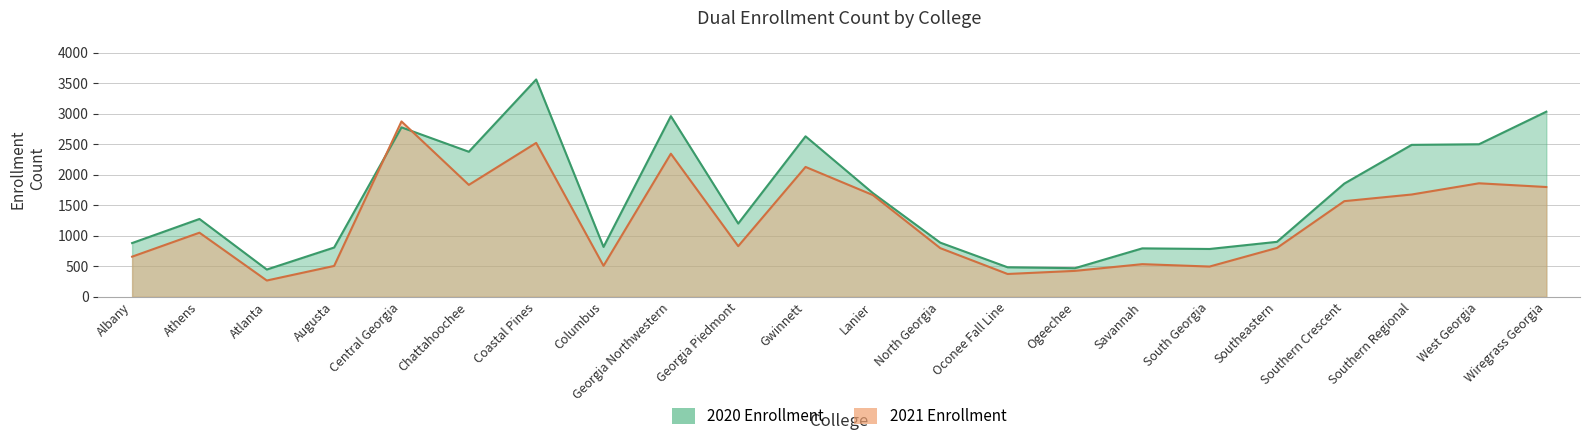

What is the difference between the maximum and minimum values in the 2020 series?

3116